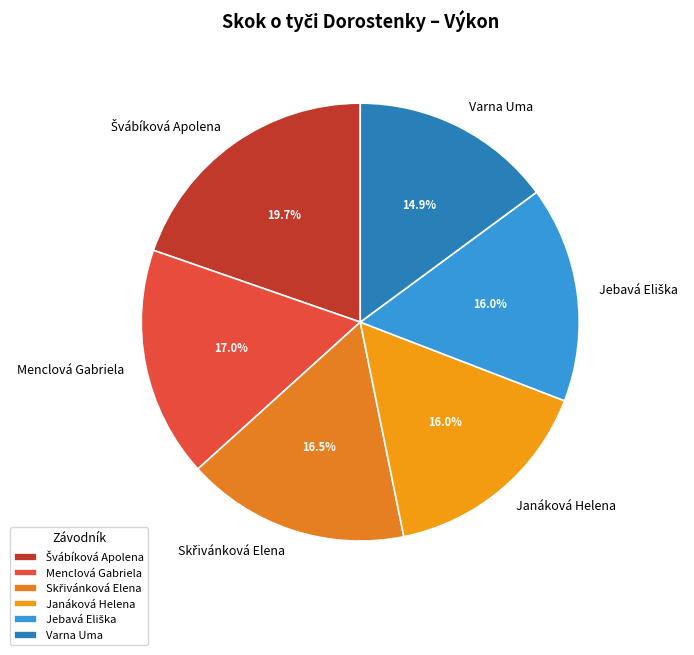

Count the number of slices in the pie.

6